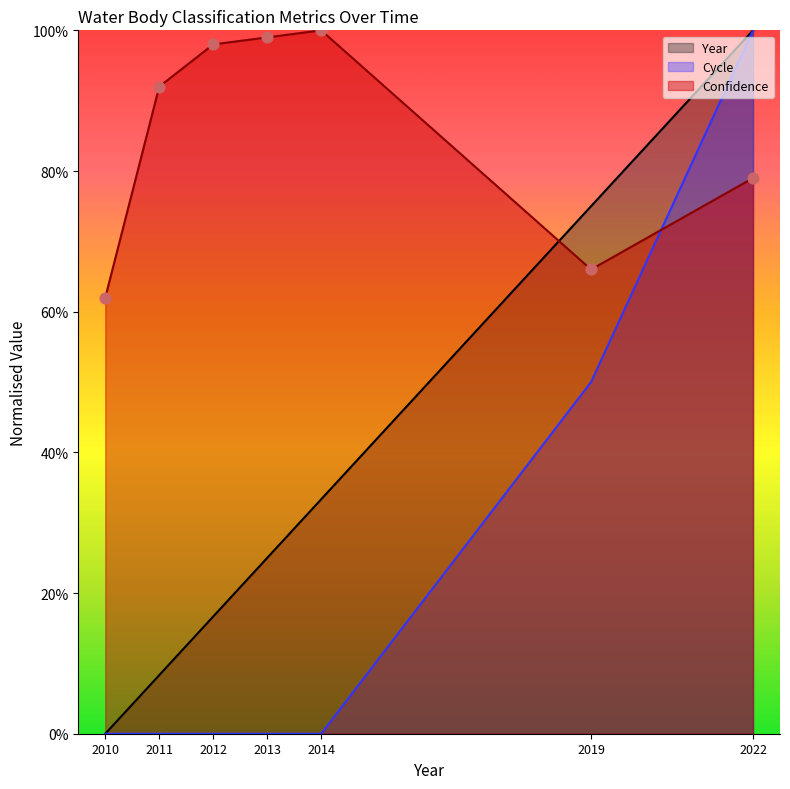

What are all the series names shown in the legend?

Year, Cycle, Confidence